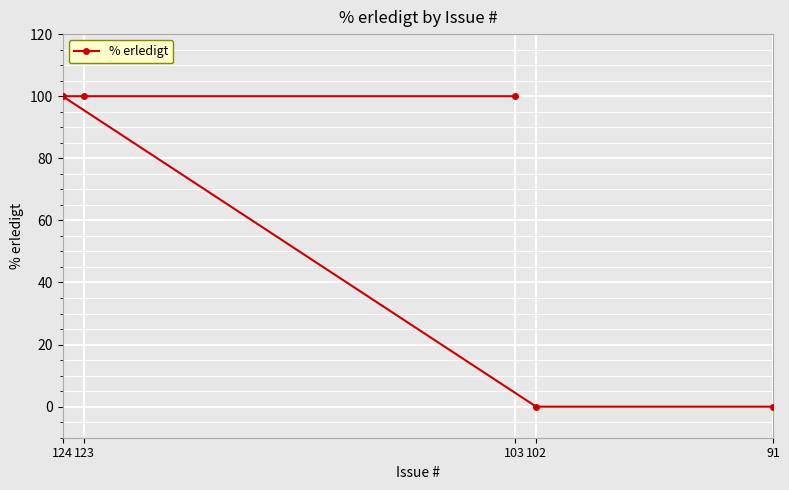

Which category has the highest value across all series?

103